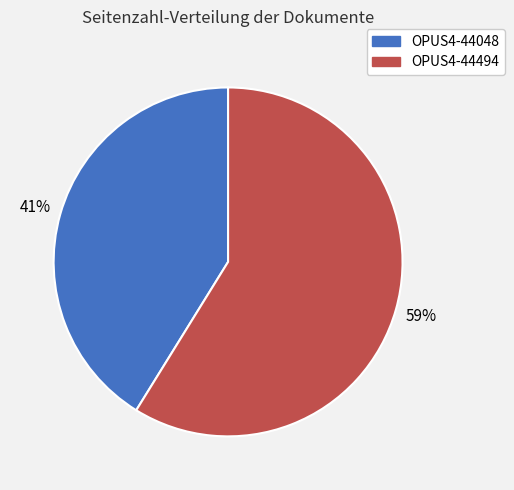

True or false: OPUS4-44048 accounts for 41% of the total.

True